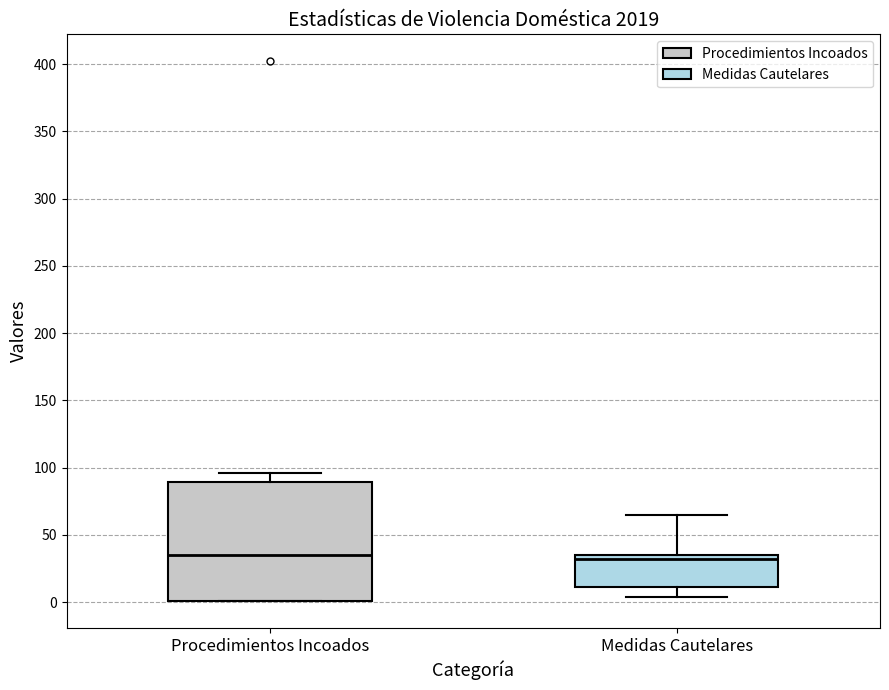

Reading left to right, transcribe this box plot: for each box, give where its median line is, the range the box spans, and where its two whiskers end, as read against the y-axis. The values are not printed on the chart, so give them approximately, as read against the axis.

Procedimientos Incoados: median 35, box 0 to 90, whiskers 0 to 95
Medidas Cautelares: median 30, box 10 to 35, whiskers 5 to 65